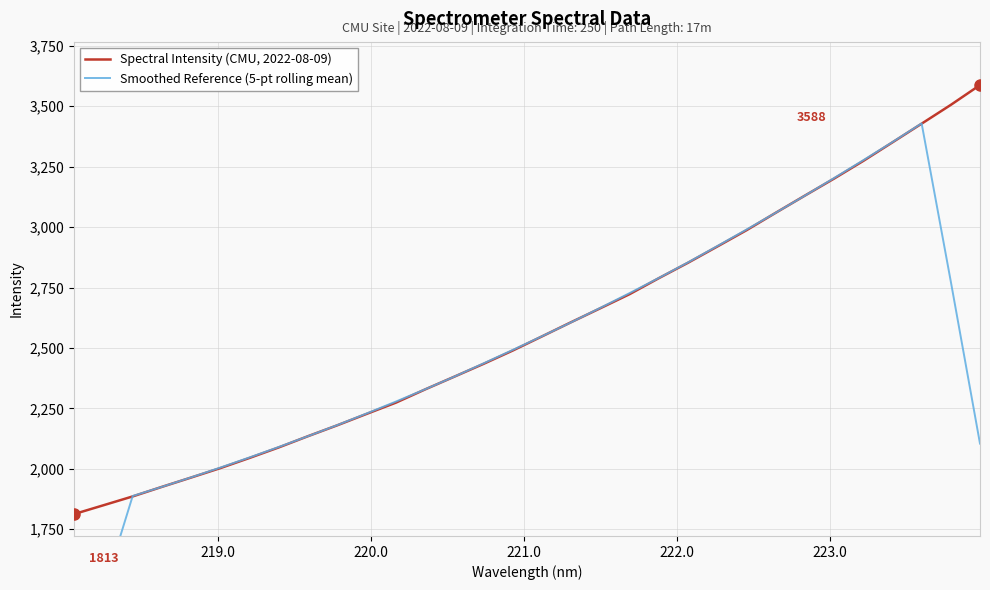

What is the maximum value for Spectral Intensity (CMU, 2022-08-09)?

3587.8